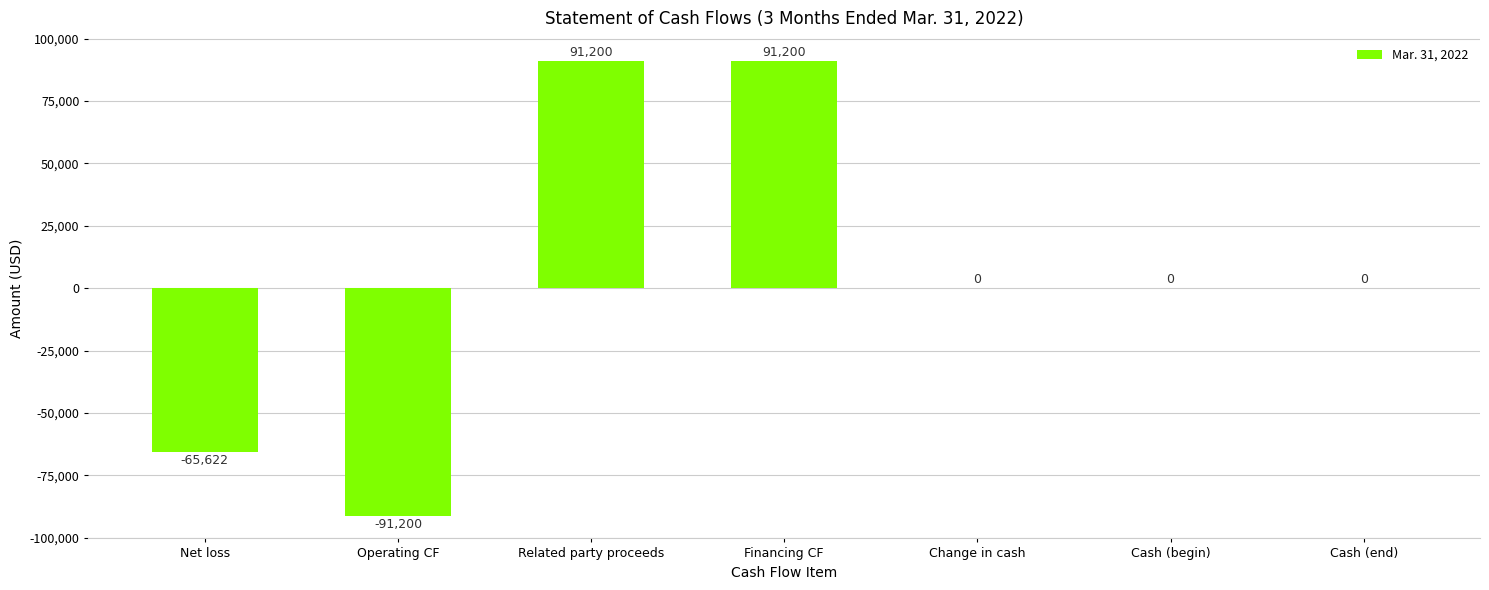

What is the sum of all values?

25578